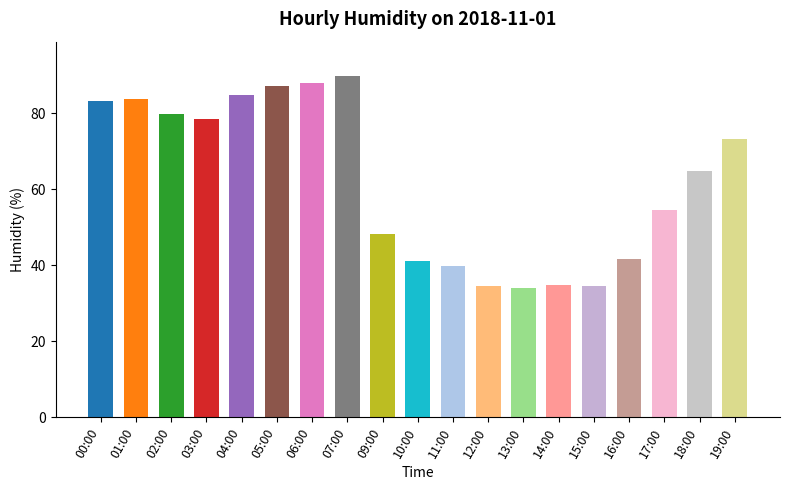

Are the bars horizontal?

No